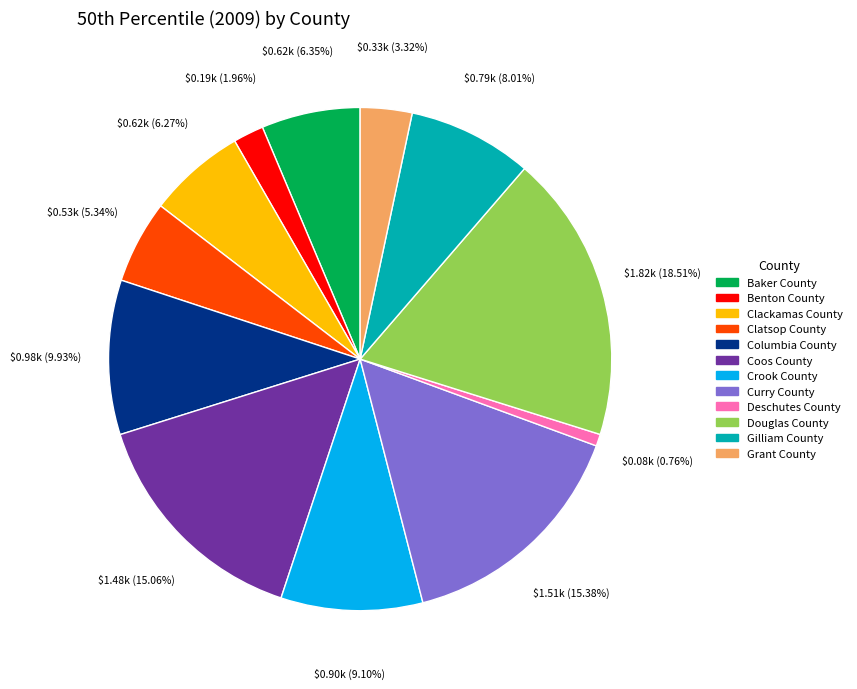

Count the number of slices in the pie.

12